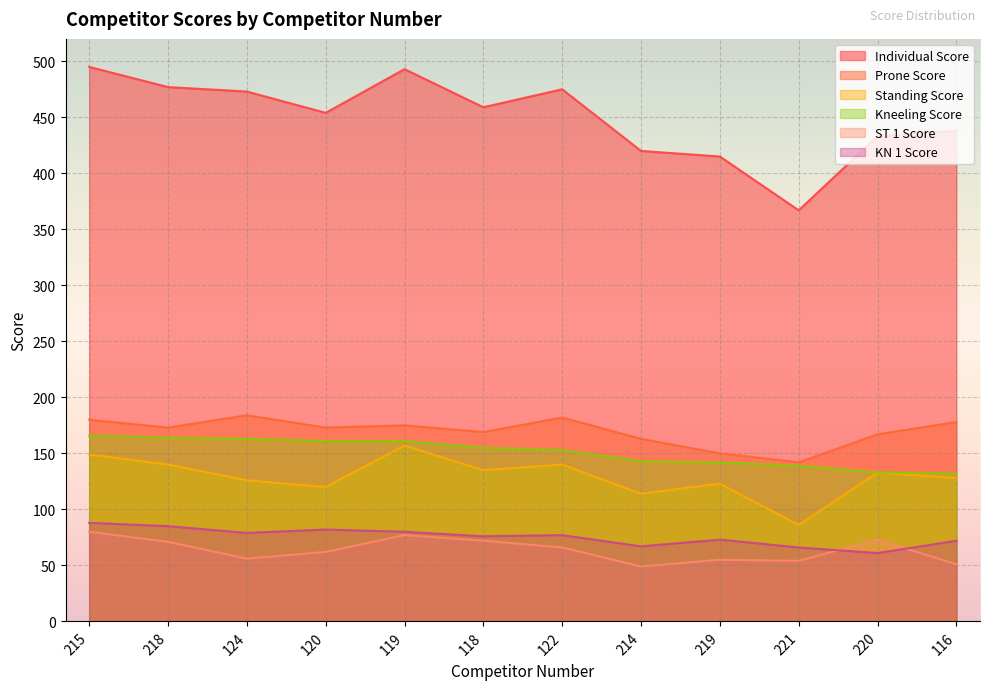

How many lines are shown in the chart?

6